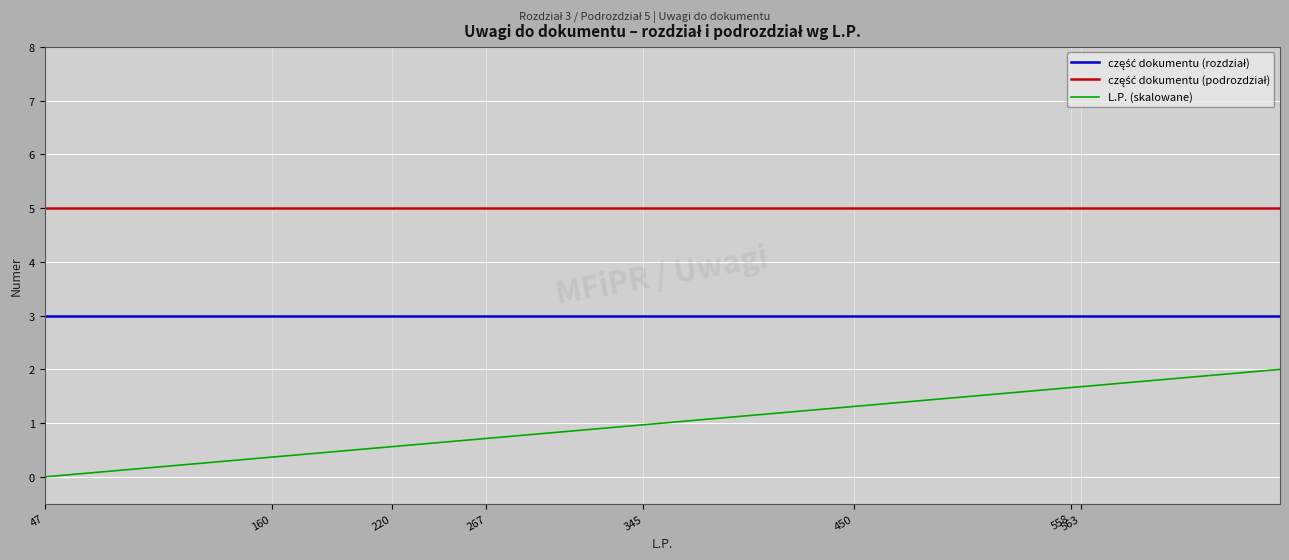

Which series has the largest range (max minus min)?

L.P. (skalowane)